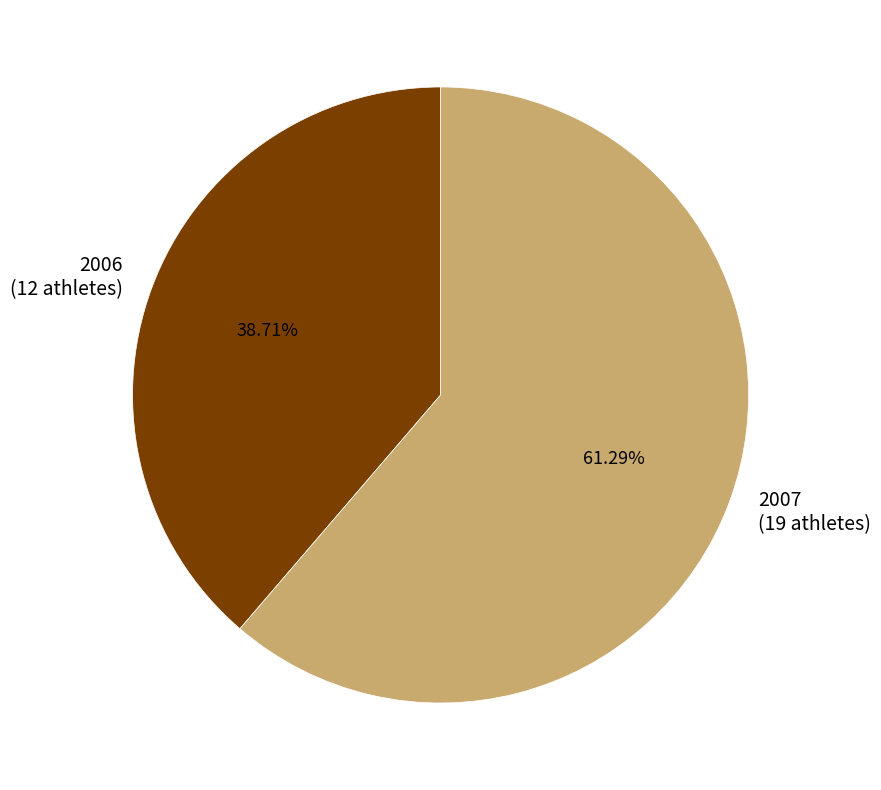

Is there a majority slice in this chart?

Yes